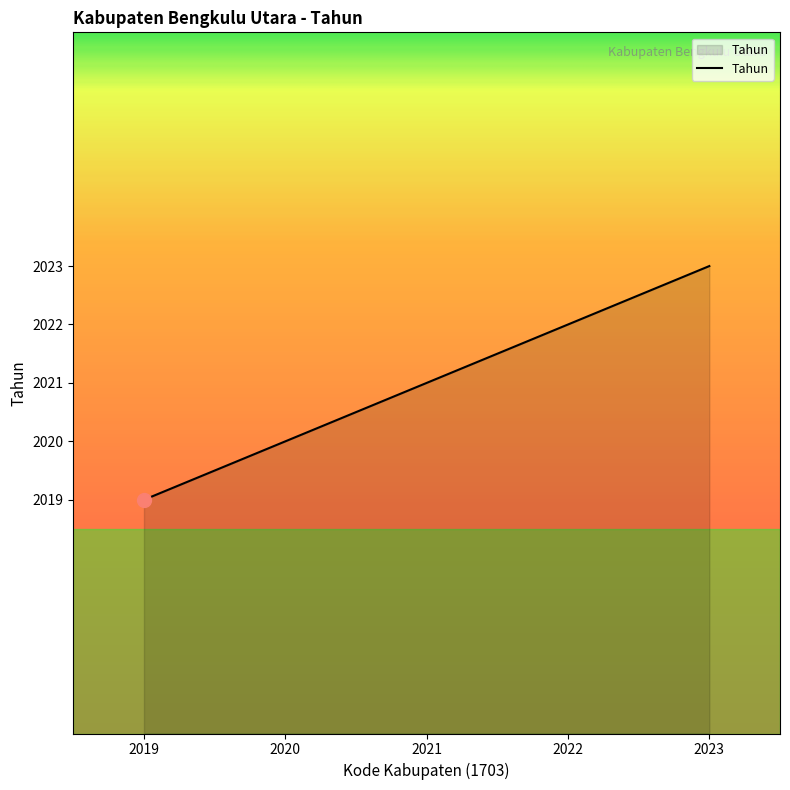

Which category has the lowest value across all series?

2019